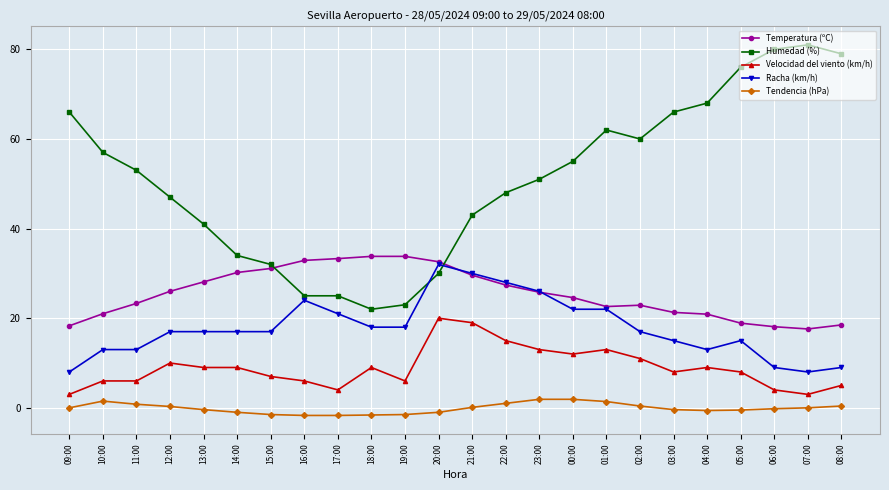

Where is Velocidad del viento (km/h) nearest to the value 11?

02:00